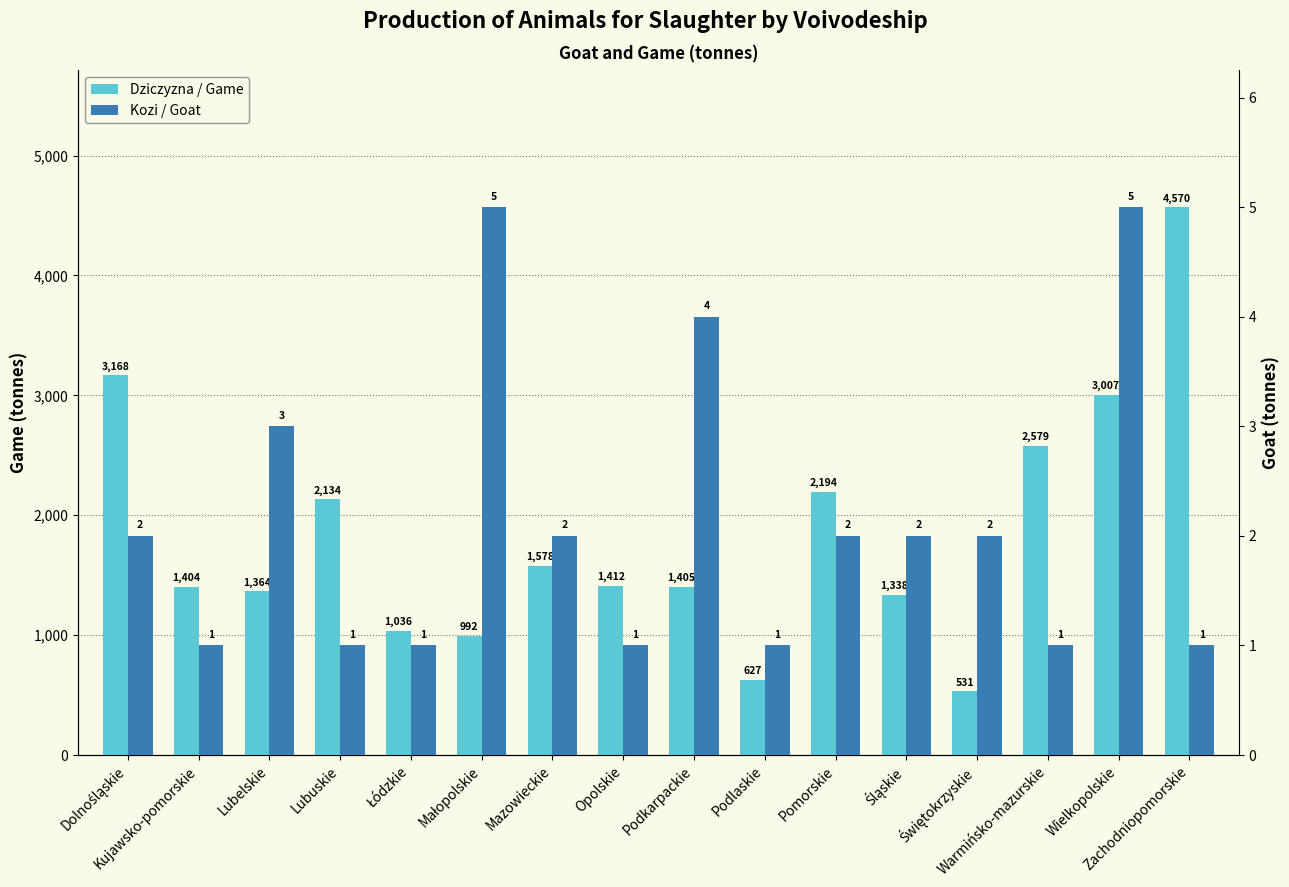

What is the difference between the maximum and minimum values in the Kozi / Goat series?

4